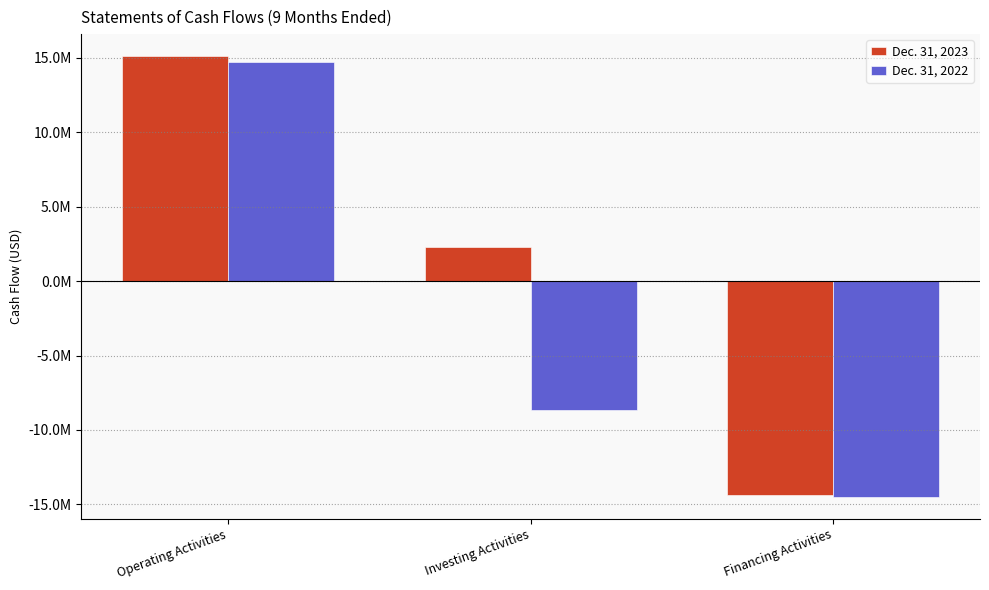

What are all the series names shown in the legend?

Dec. 31, 2023, Dec. 31, 2022